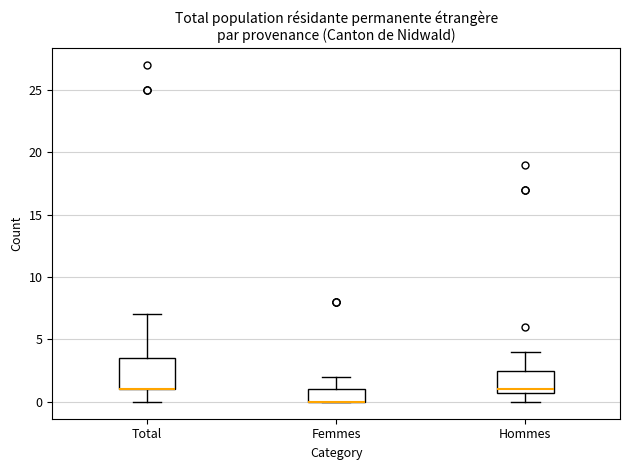

Reading left to right, read every box against the y-axis: the position of its median line, the range the box covers, and the ends of its whiskers. The values are not printed on the chart, so give them approximately, as read against the axis.

Total: median 1.0 (drawn on the box's lower edge), box 1.0 to 3.5, whiskers 0.0 to 7.0
Femmes: median 0.0 (drawn on the box's lower edge), box 0.0 to 1.0, whiskers 0.0 to 2.0
Hommes: median 1.0 (just above the box's lower edge), box 1.0 to 2.5, whiskers 0.0 to 4.0